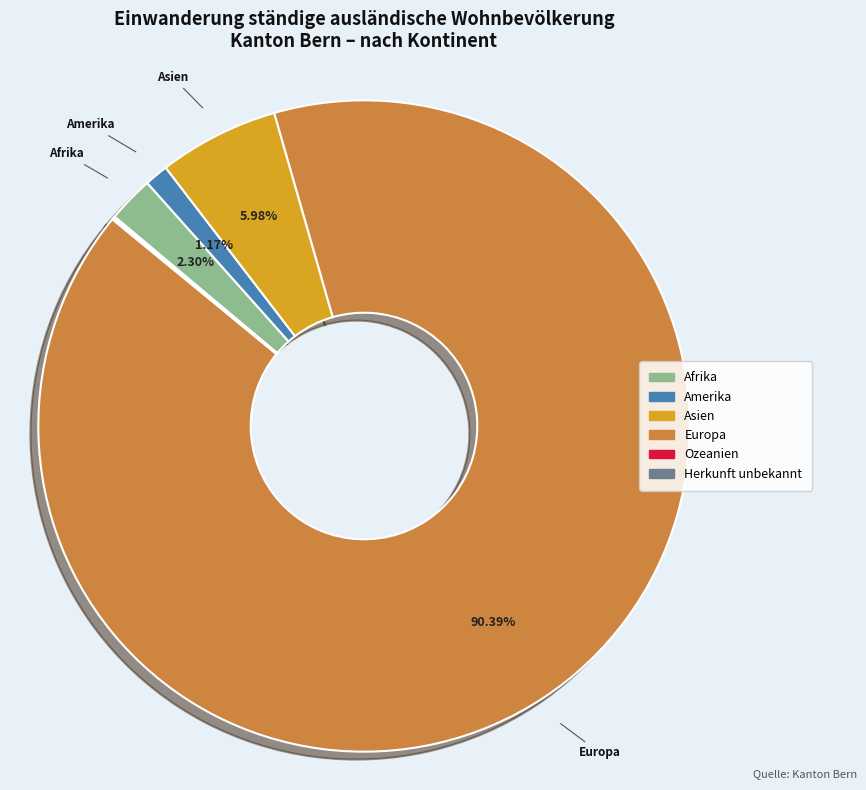

Is there a majority slice in this chart?

Yes